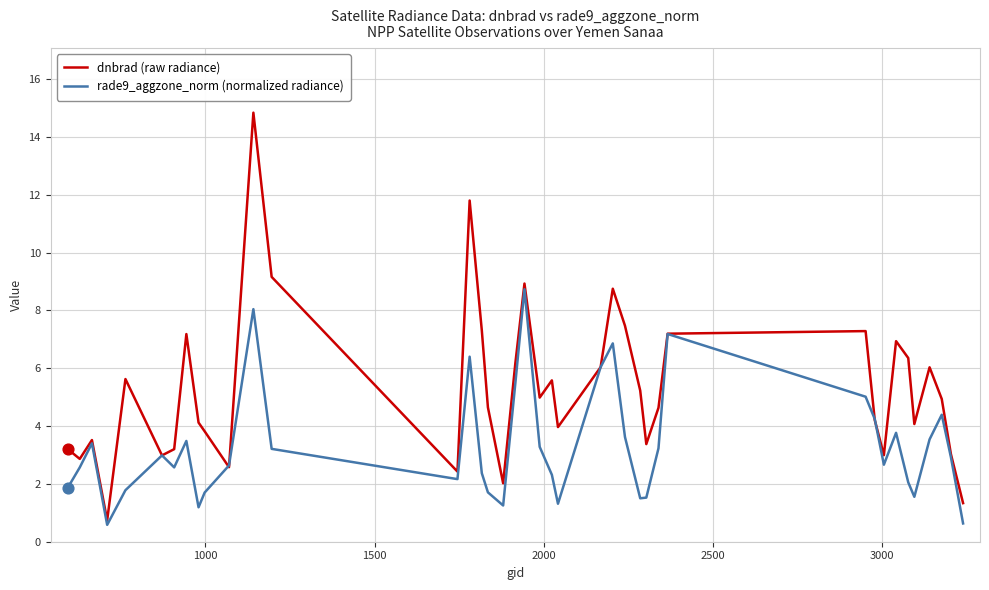

Which series has the largest total across all categories?

dnbrad (raw radiance)